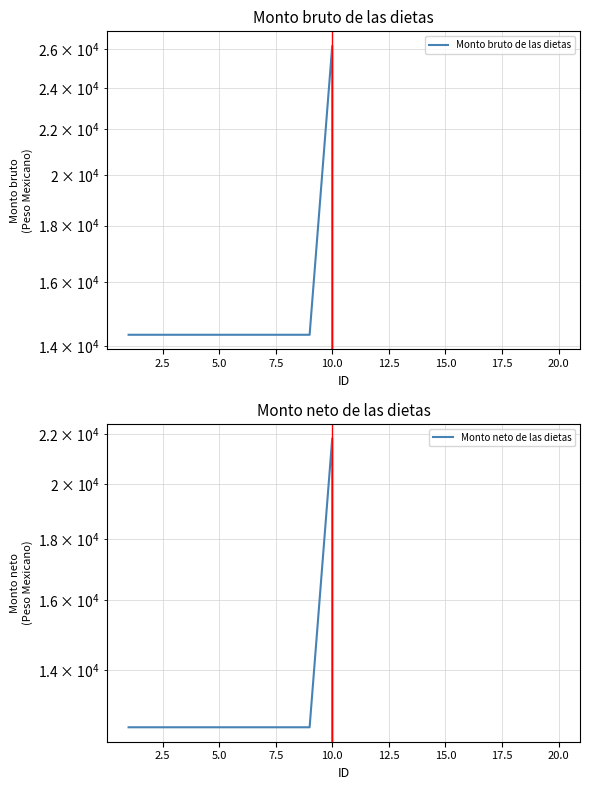

True or false: Monto bruto de las dietas and Monto neto de las dietas cross at least once.

False